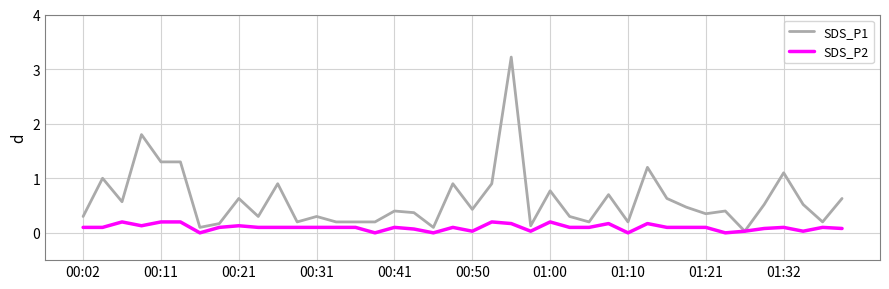

Which series has the largest total across all categories?

SDS_P1